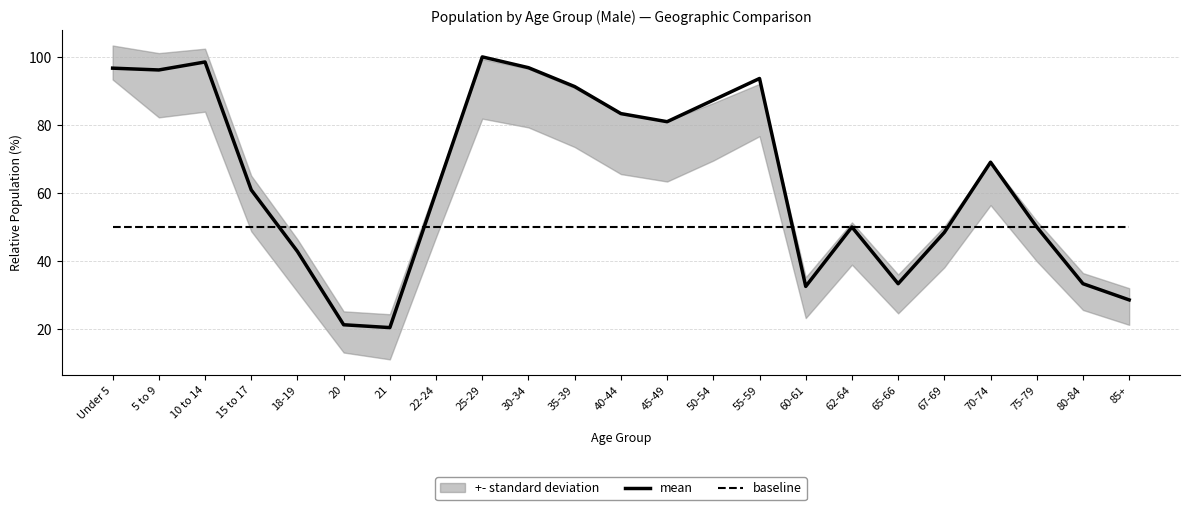

What is the value of the baseline point at the 16th from the left?

50.0